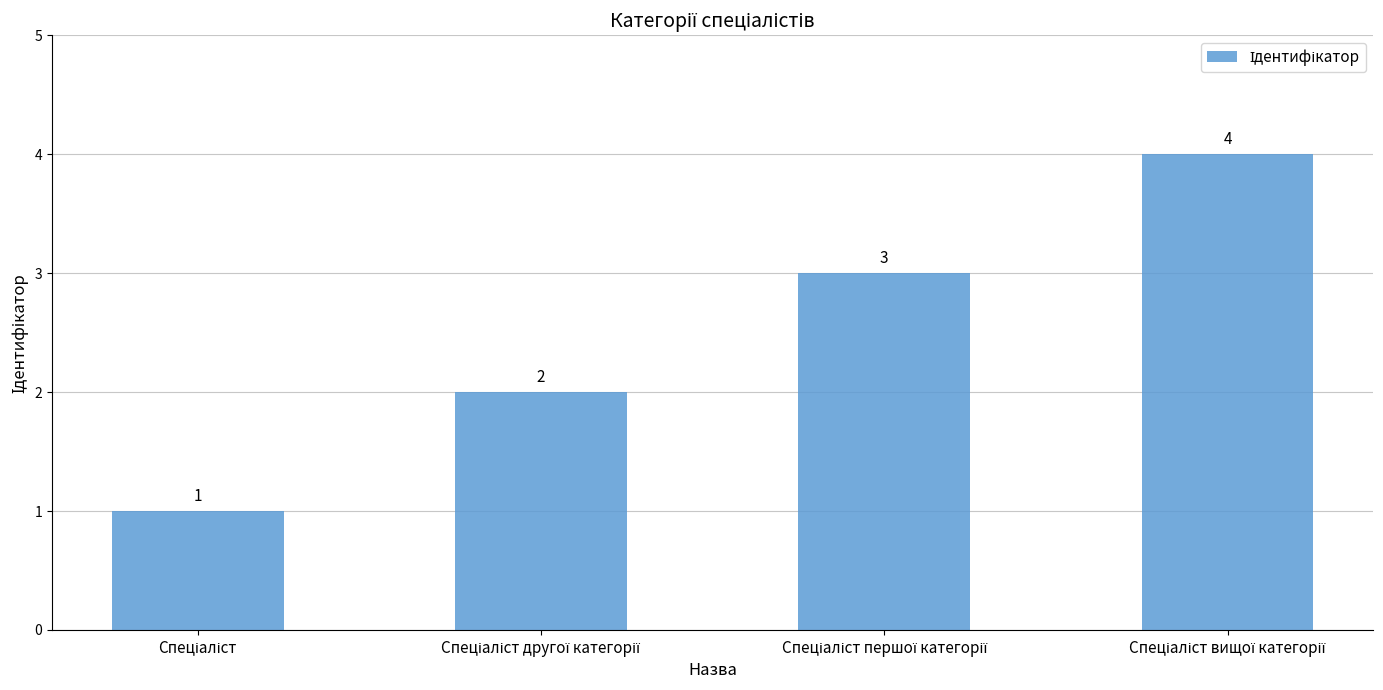

What is the difference between the maximum and minimum values?

3